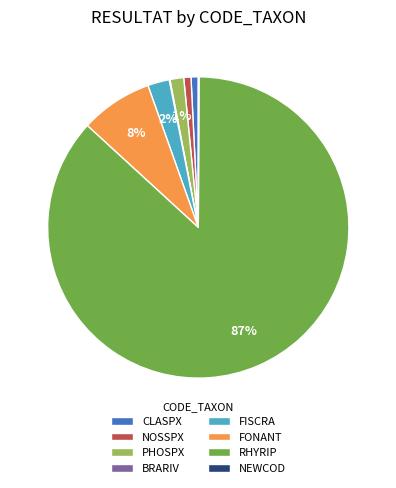

True or false: RHYRIP accounts for 87% of the total.

True